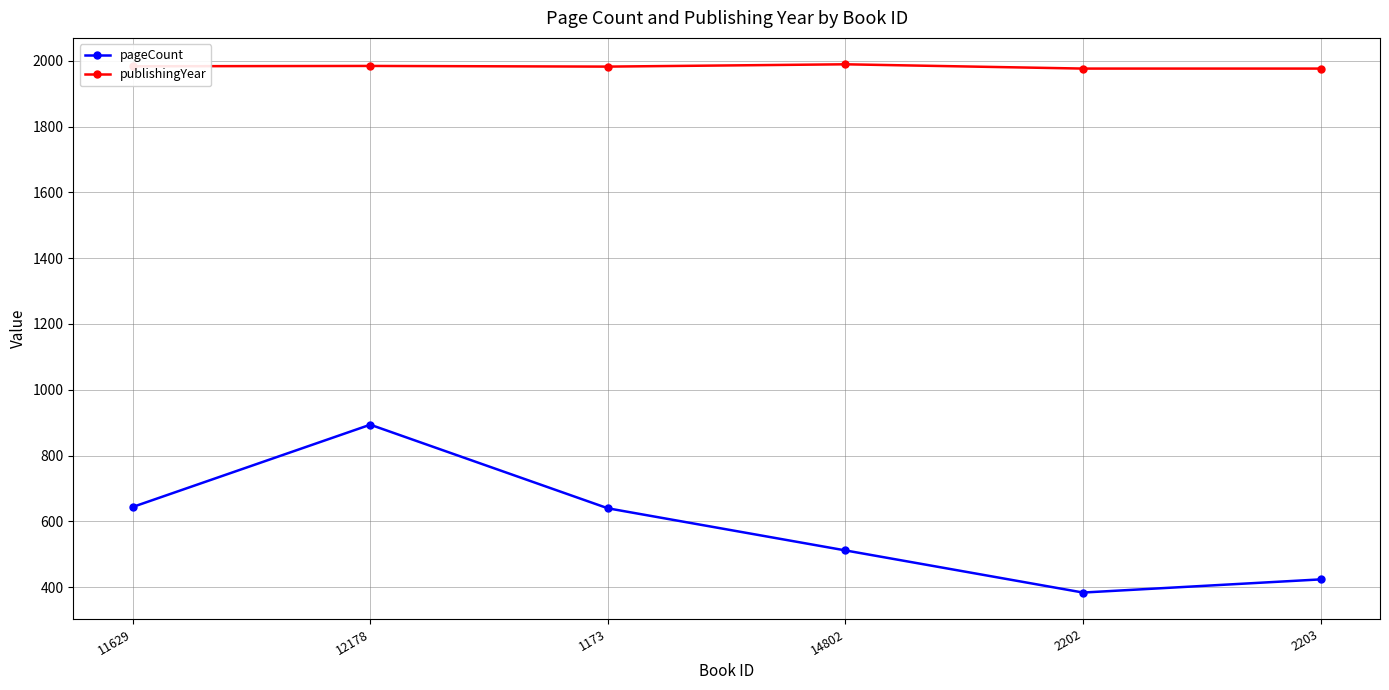

How many interior local valleys does the pageCount series have?

1